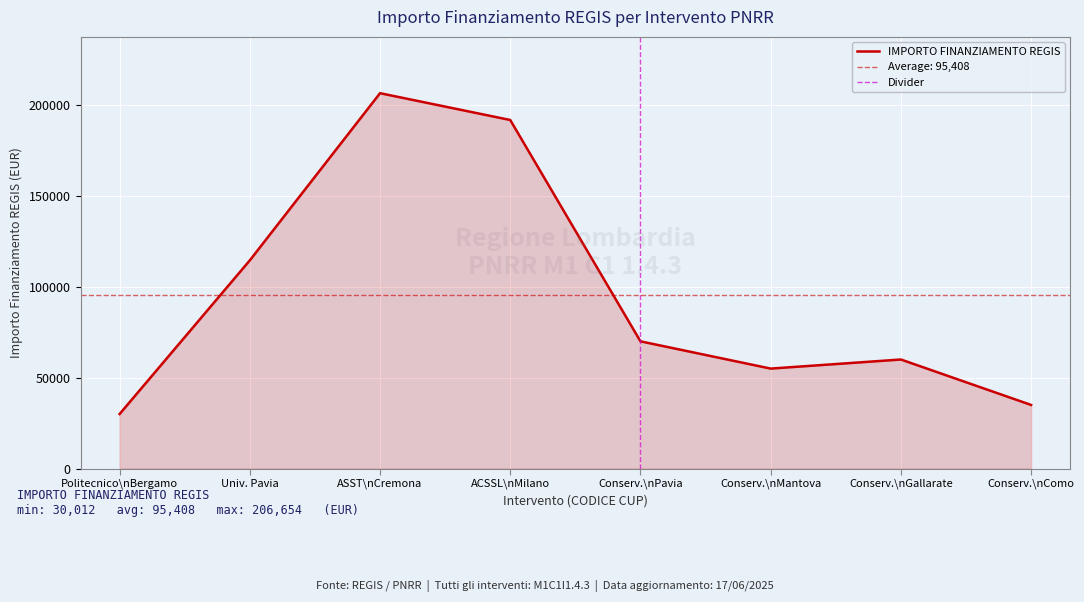

What is the maximum value for IMPORTO FINANZIAMENTO REGIS?

206654